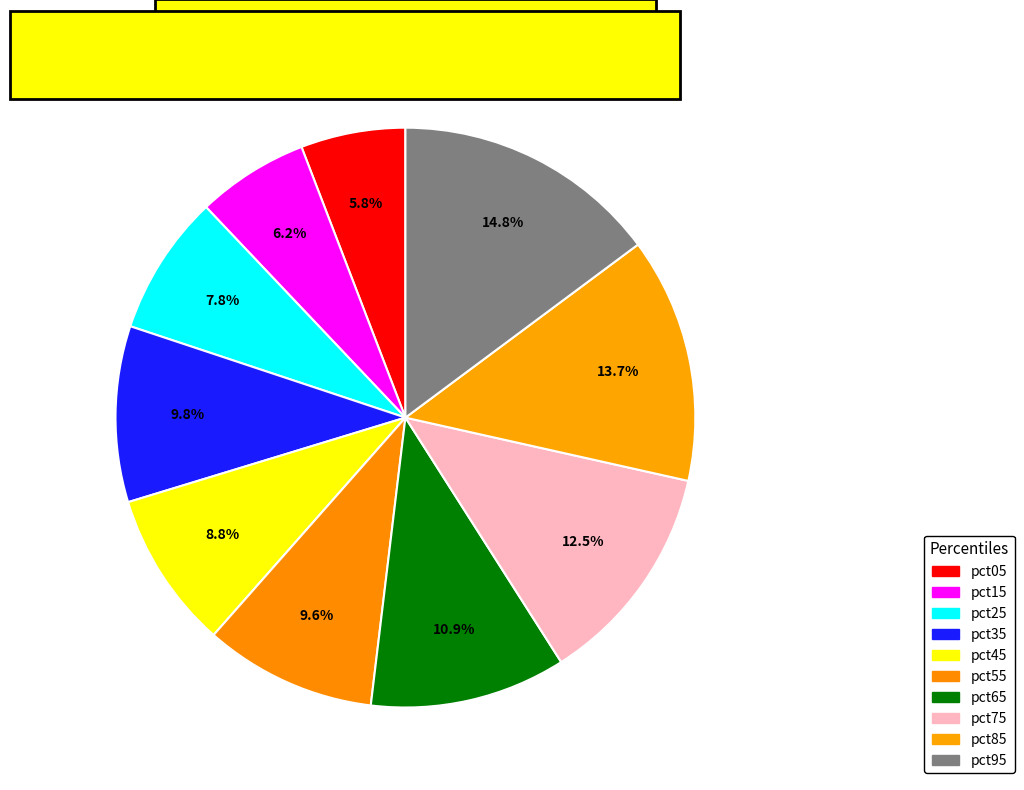

Does any single category account for the majority?

No